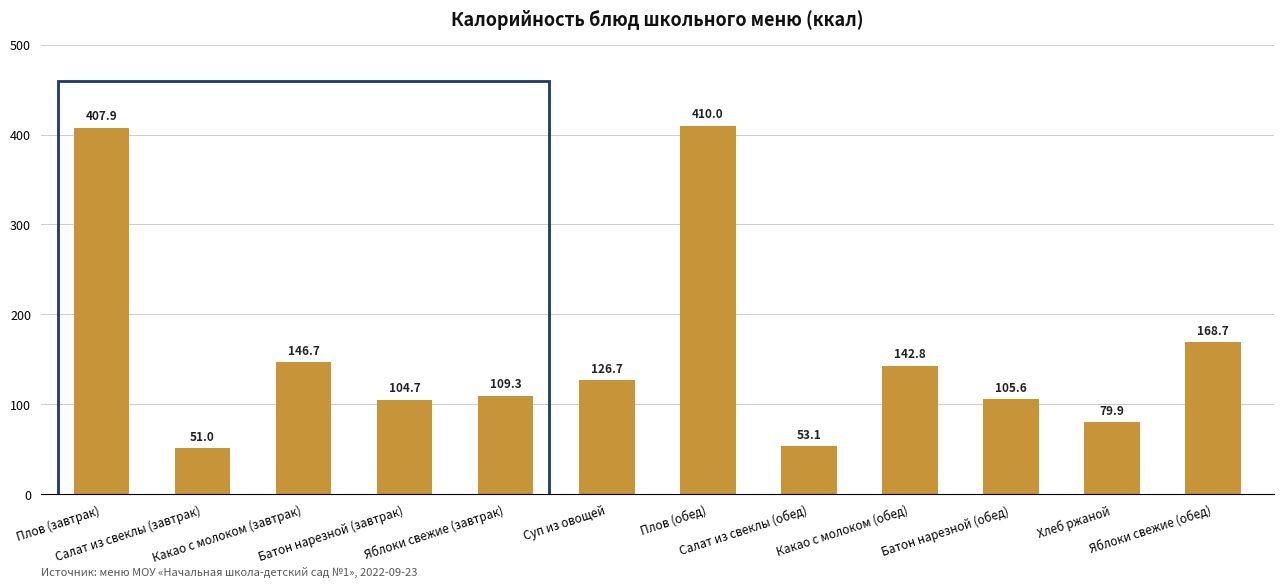

Rank the categories by value from lowest to highest.

Салат из свеклы (завтрак), Салат из свеклы (обед), Хлеб ржаной, Батон нарезной (завтрак), Батон нарезной (обед), Яблоки свежие (завтрак), Суп из овощей, Какао с молоком (обед), Какао с молоком (завтрак), Яблоки свежие (обед), Плов (завтрак), Плов (обед)